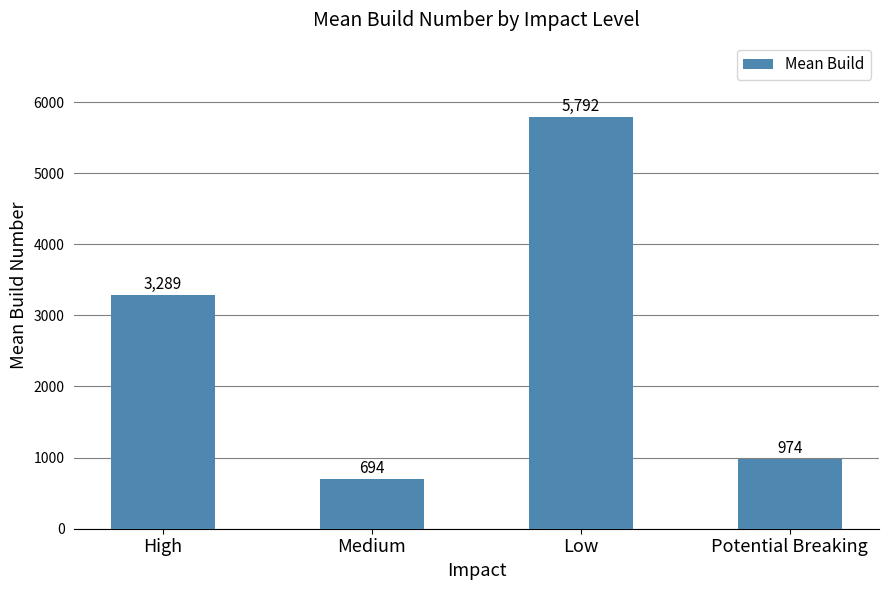

Which category has the highest value across all series?

Low